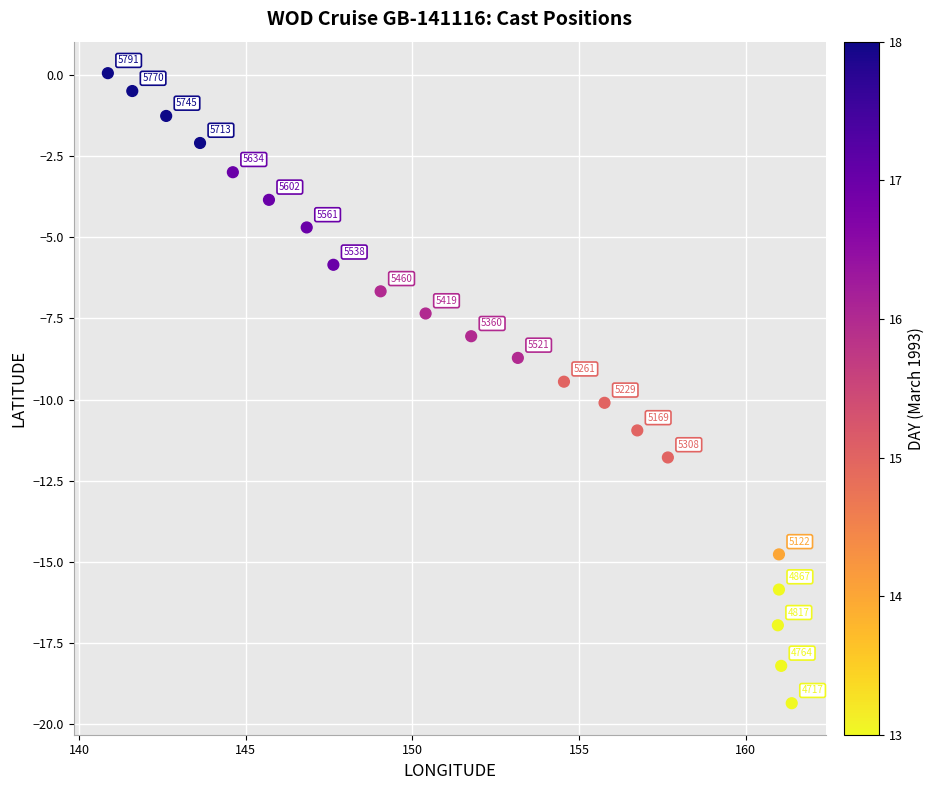

What Y value in the scatter plot is closest to -9?

-8.7